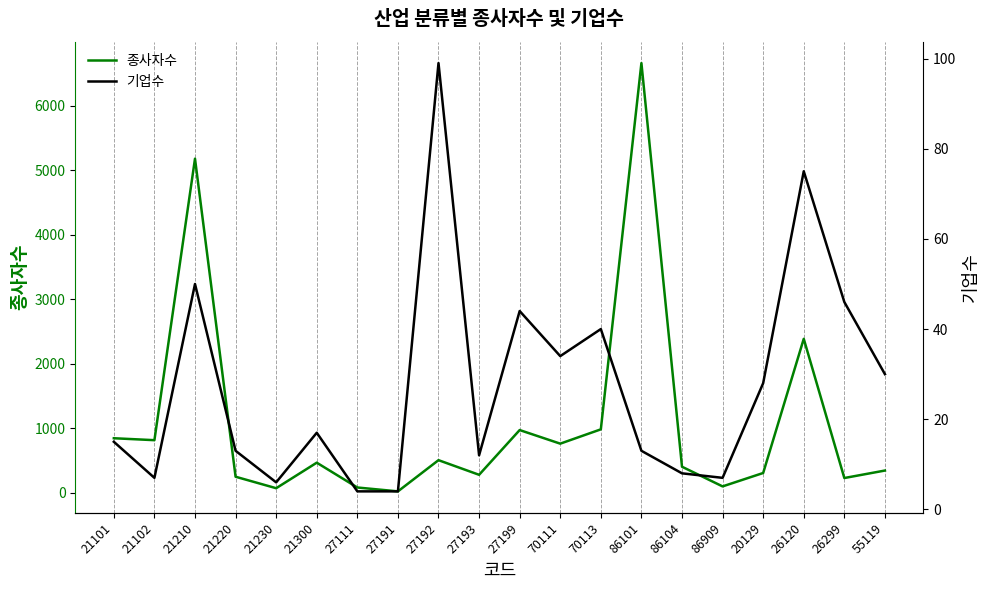

What are all the series names shown in the legend?

종사자수, 기업수